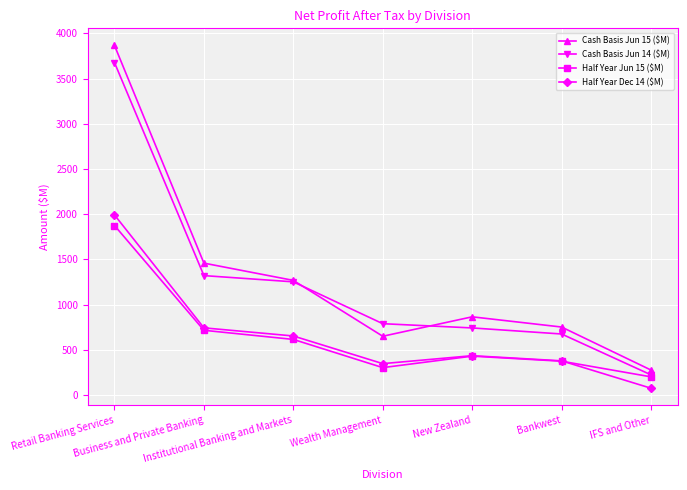

What is the difference between the highest and lowest values at Bankwest?

378